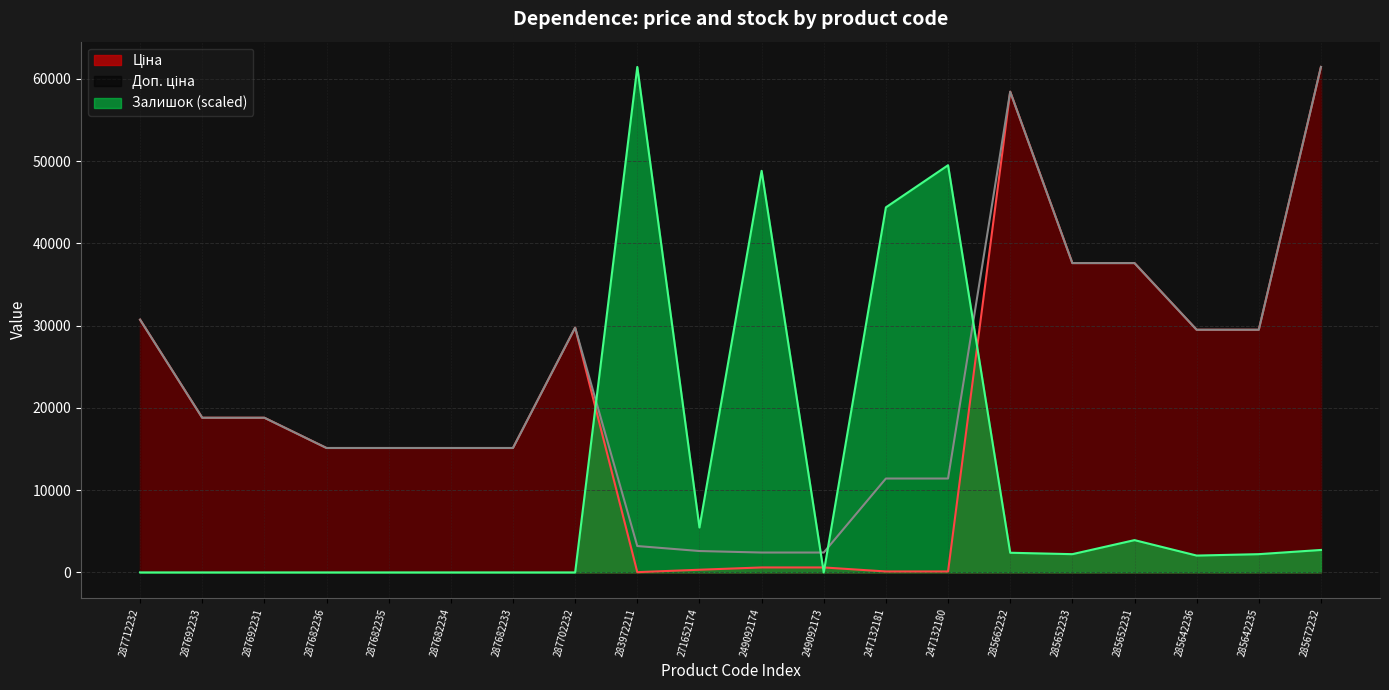

How many lines are shown in the chart?

3